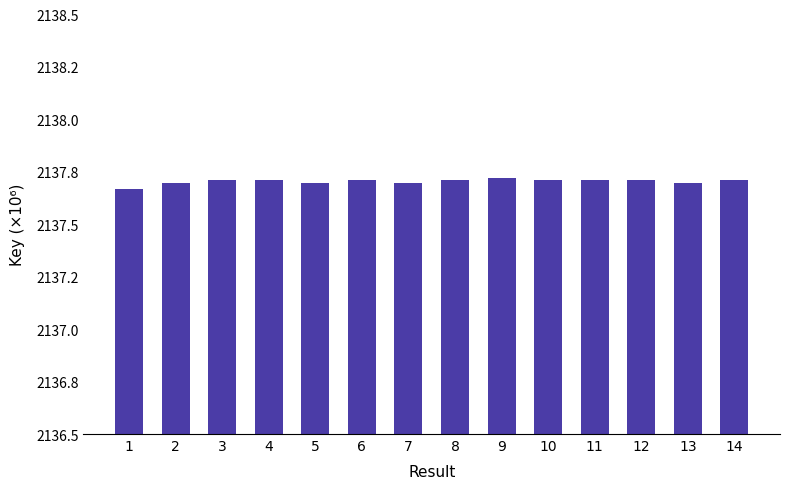

What is the greatest value displayed?

2137.7